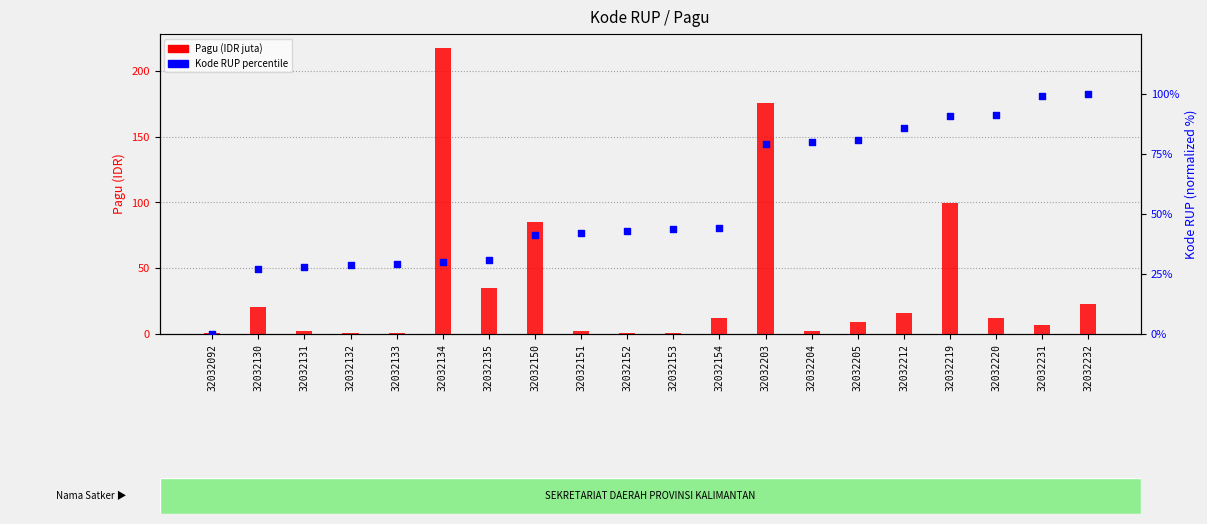

Which series has the widest spread of Y values?

Pagu (IDR juta)